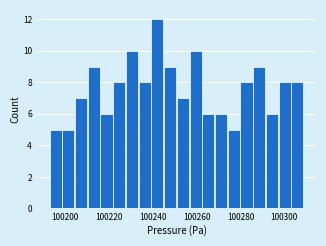

Read against the x-axis, roughly where is the centre of the tallest bar?

100242